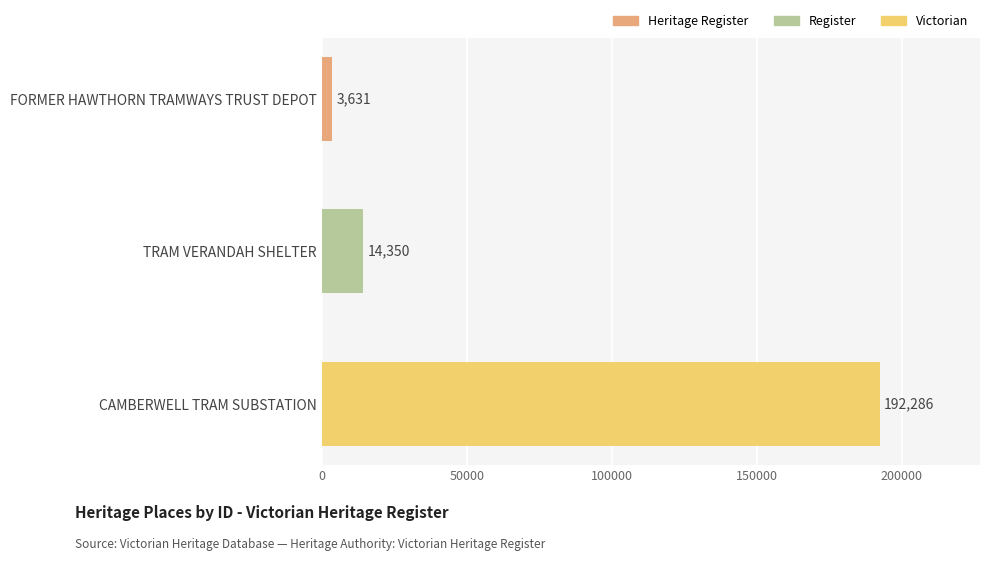

Reading bottom to top, transcribe all the data shown in this chart.

CAMBERWELL TRAM SUBSTATION=192286	TRAM VERANDAH SHELTER=14350	FORMER HAWTHORN TRAMWAYS TRUST DEPOT=3631